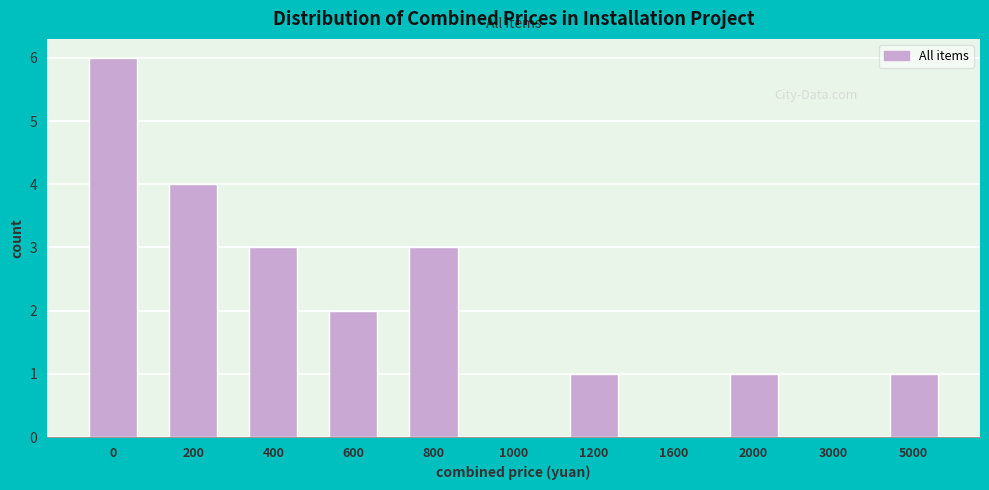

Reading right to left, what are all the values shown in this chart?

5000=1	3000=0	2000=1	1600=0	1200=1	1000=0	800=3	600=2	400=3	200=4	0=6